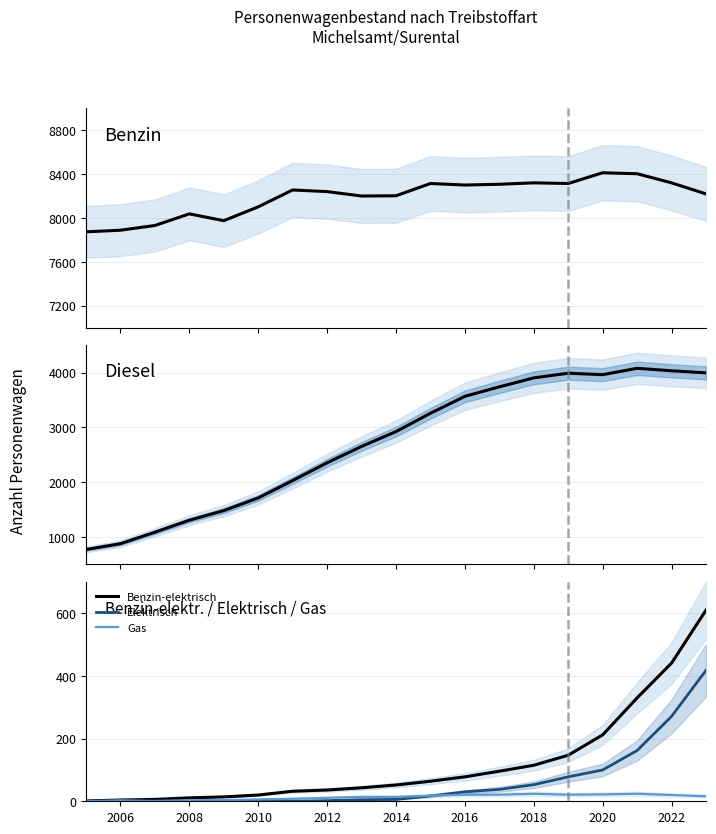

True or false: Benzin and Gas cross at least once.

False